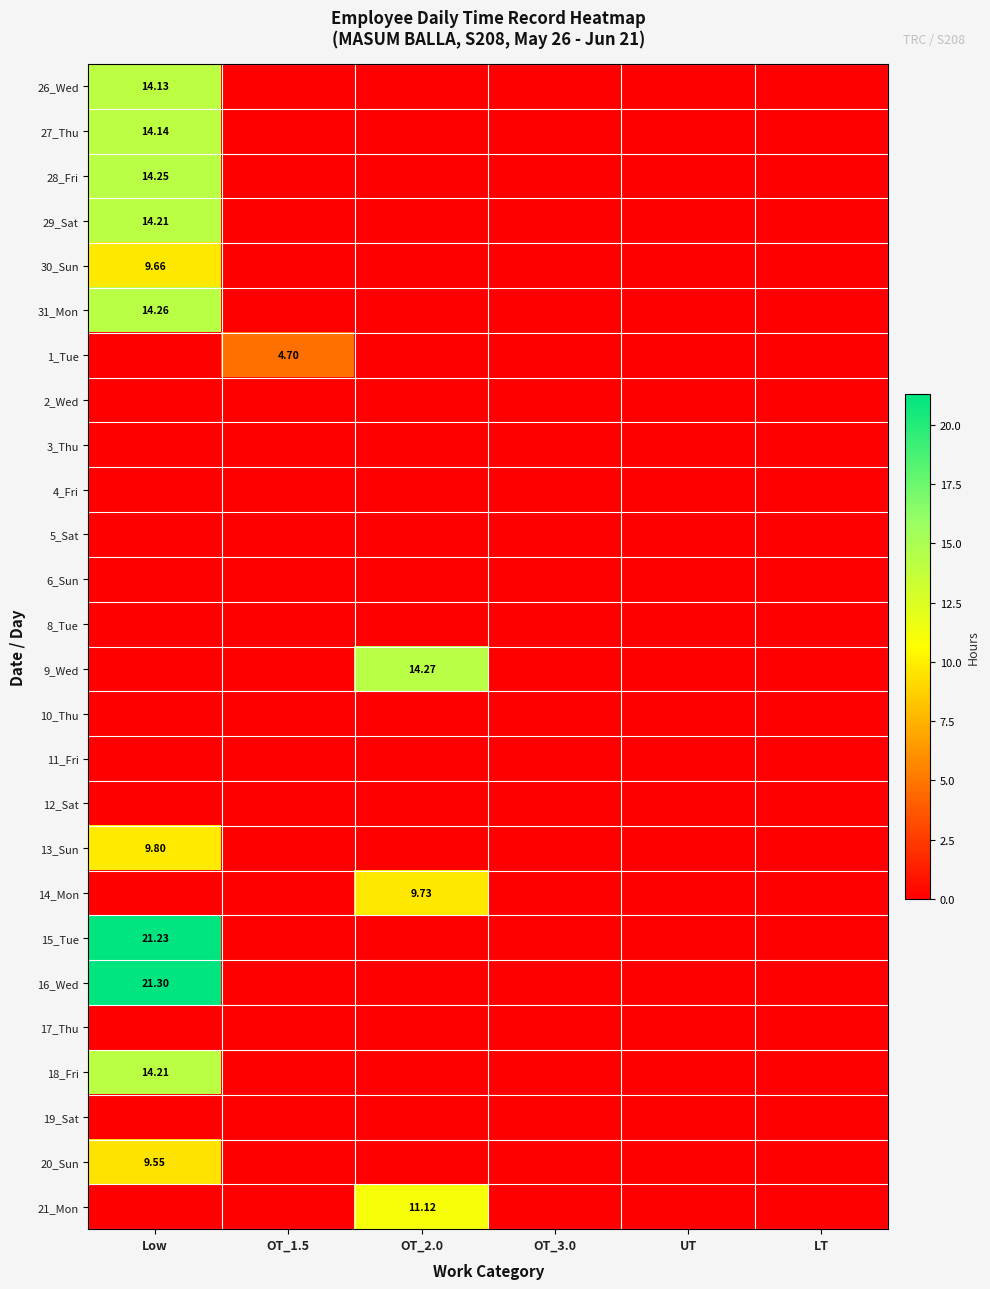

What is the sum of all 20_Sun values?

9.6